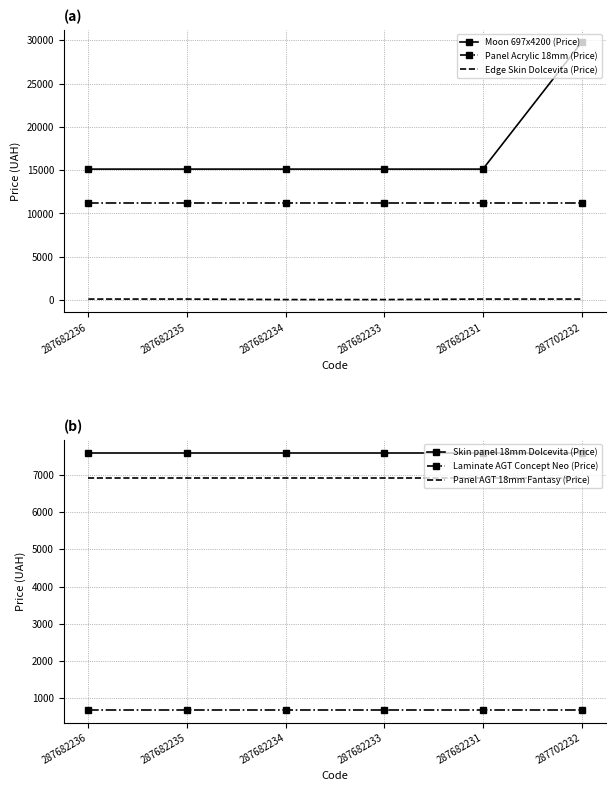

What is the total value across all series at 287702232?

56265.4